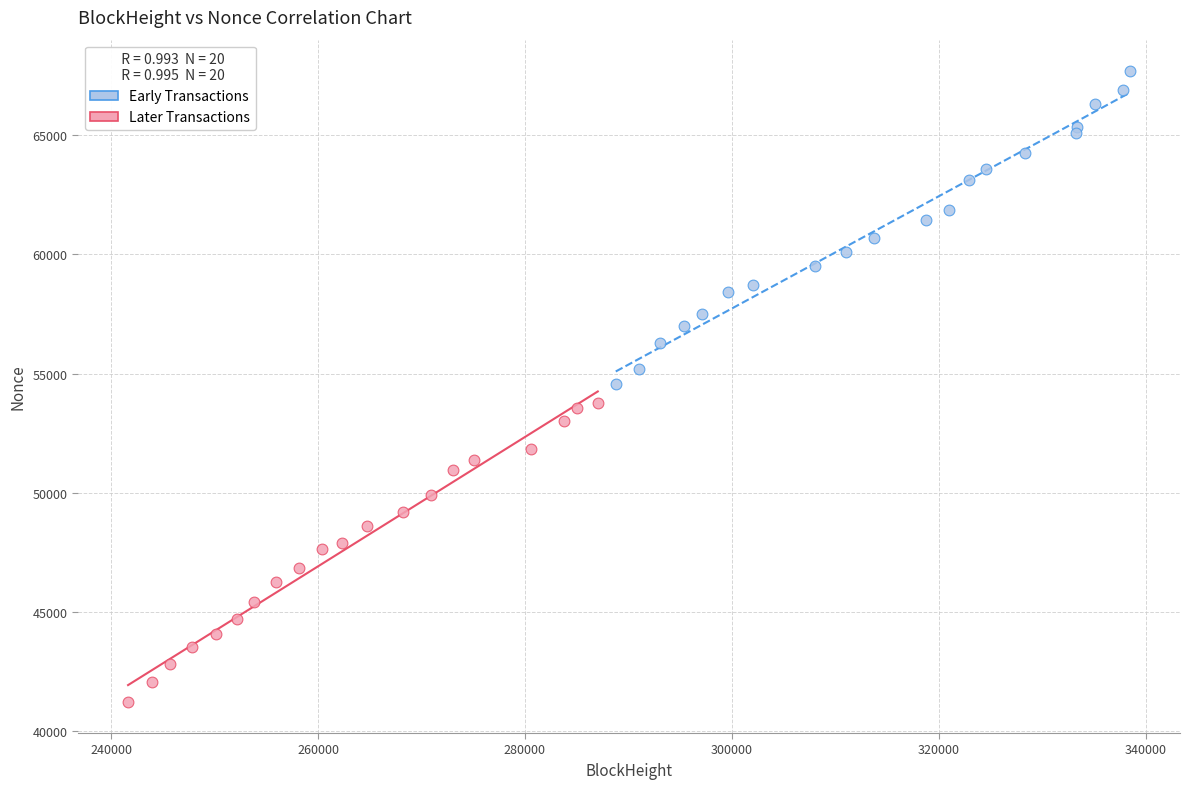

Which series has the widest spread of Y values?

Early Transactions